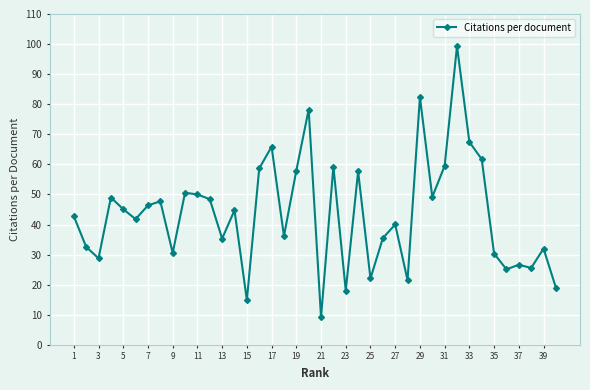

How many values are below 44?

20